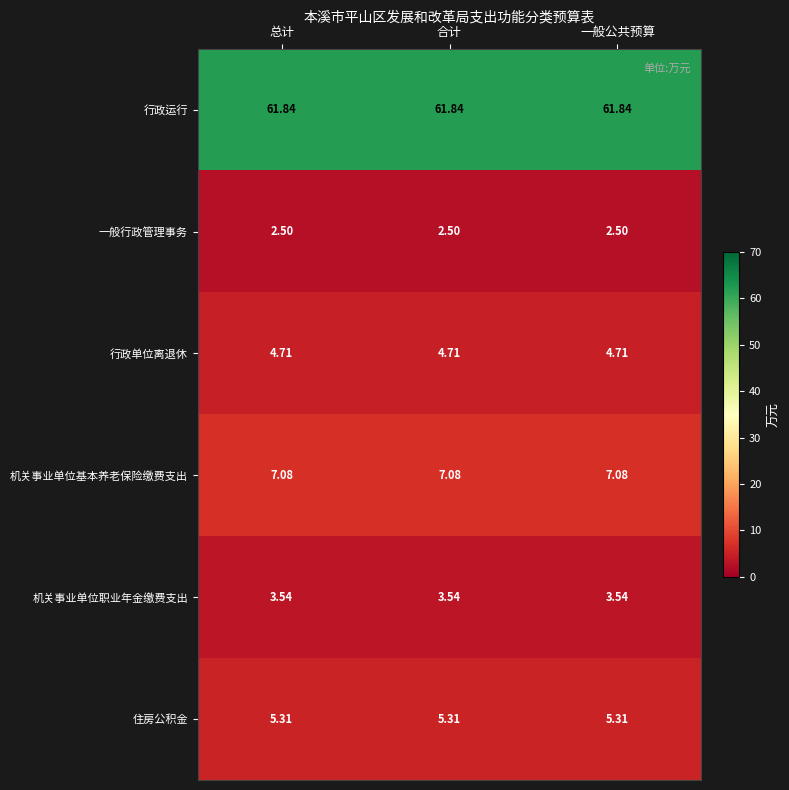

At 总计, list the series in order from largest to smallest.

行政运行, 机关事业单位基本养老保险缴费支出, 住房公积金, 行政单位离退休, 机关事业单位职业年金缴费支出, 一般行政管理事务